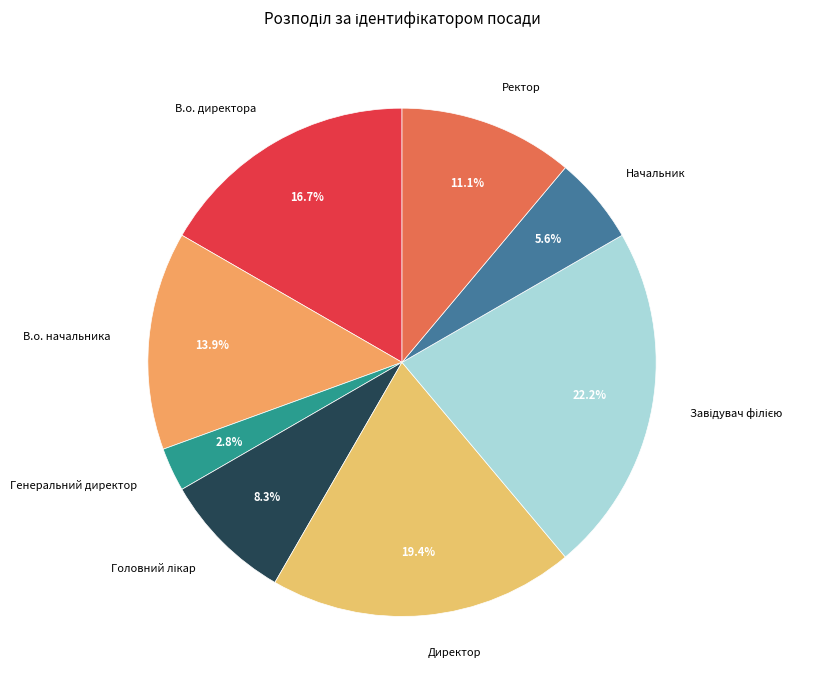

To the nearest percent, what percentage of the pie is Ректор?

11%